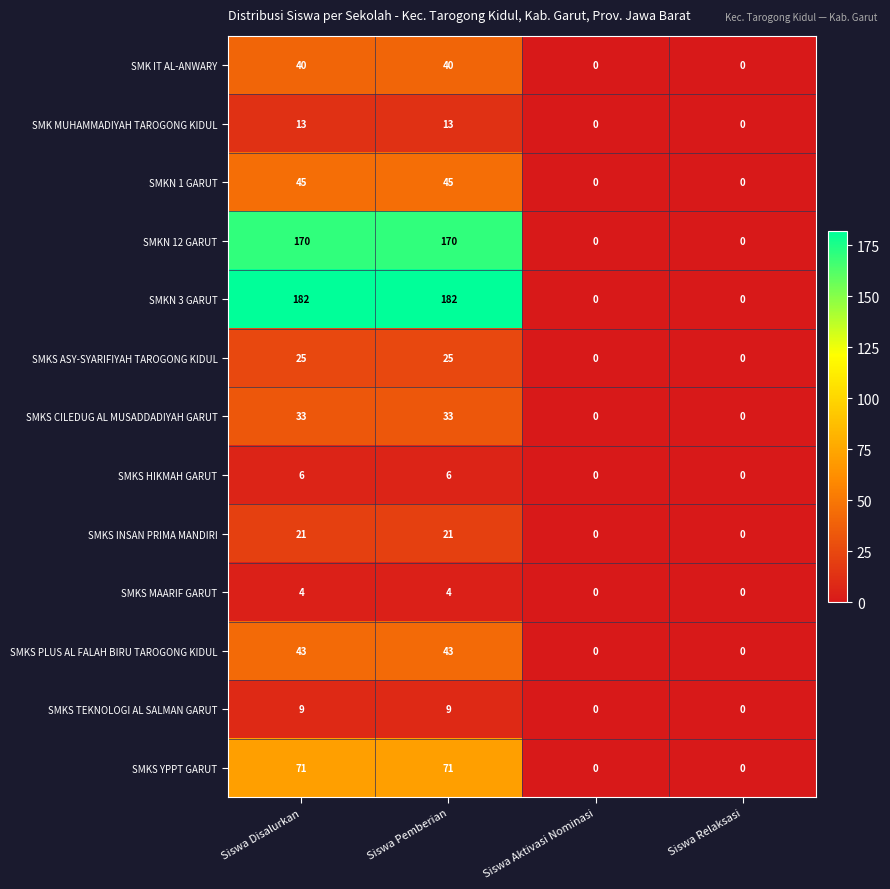

What is the difference between the second highest and minimum values in the SMKS ASY-SYARIFIYAH TAROGONG KIDUL series?

25